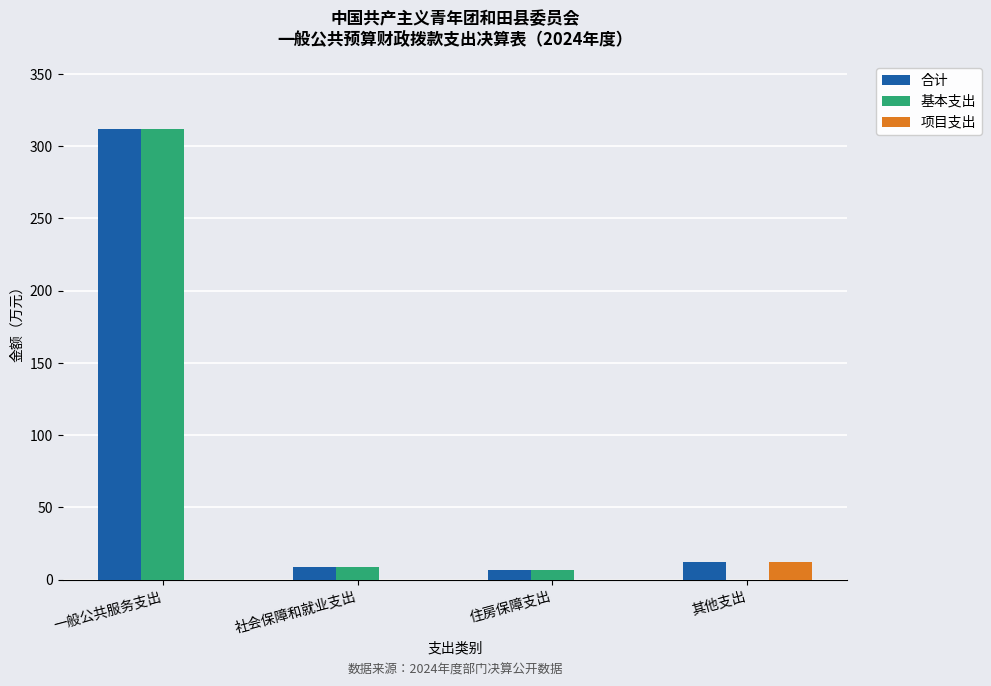

How many categories are shown in the chart?

4